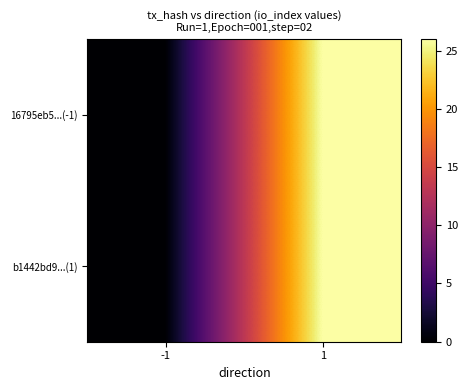

Which series changed the most between -1 and 1?

16795eb5...(-1)